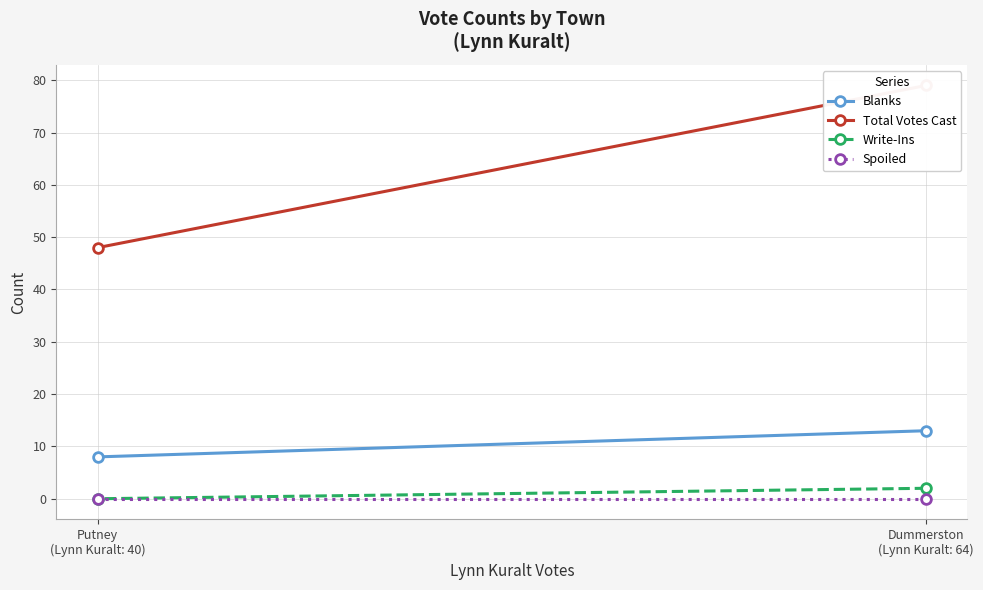

Between Dummerston
(Lynn Kuralt: 64) and Putney
(Lynn Kuralt: 40), which series saw the biggest shift?

Total Votes Cast